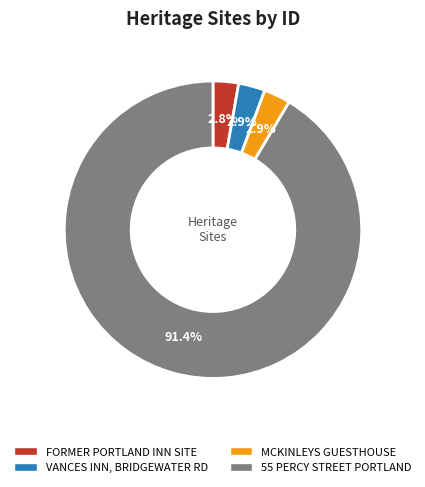

What is the largest slice in the pie chart?

55 PERCY STREET PORTLAND